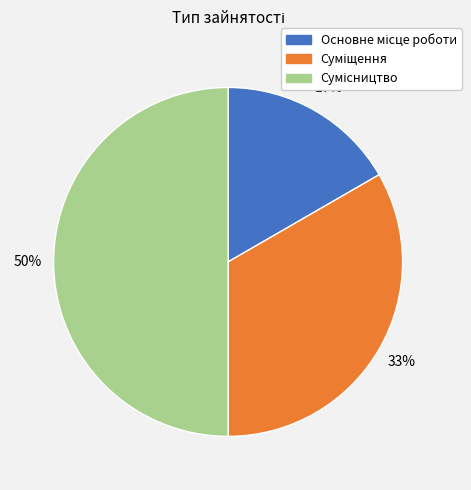

To the nearest percent, what is the difference between the largest and smallest slice percentages?

33%